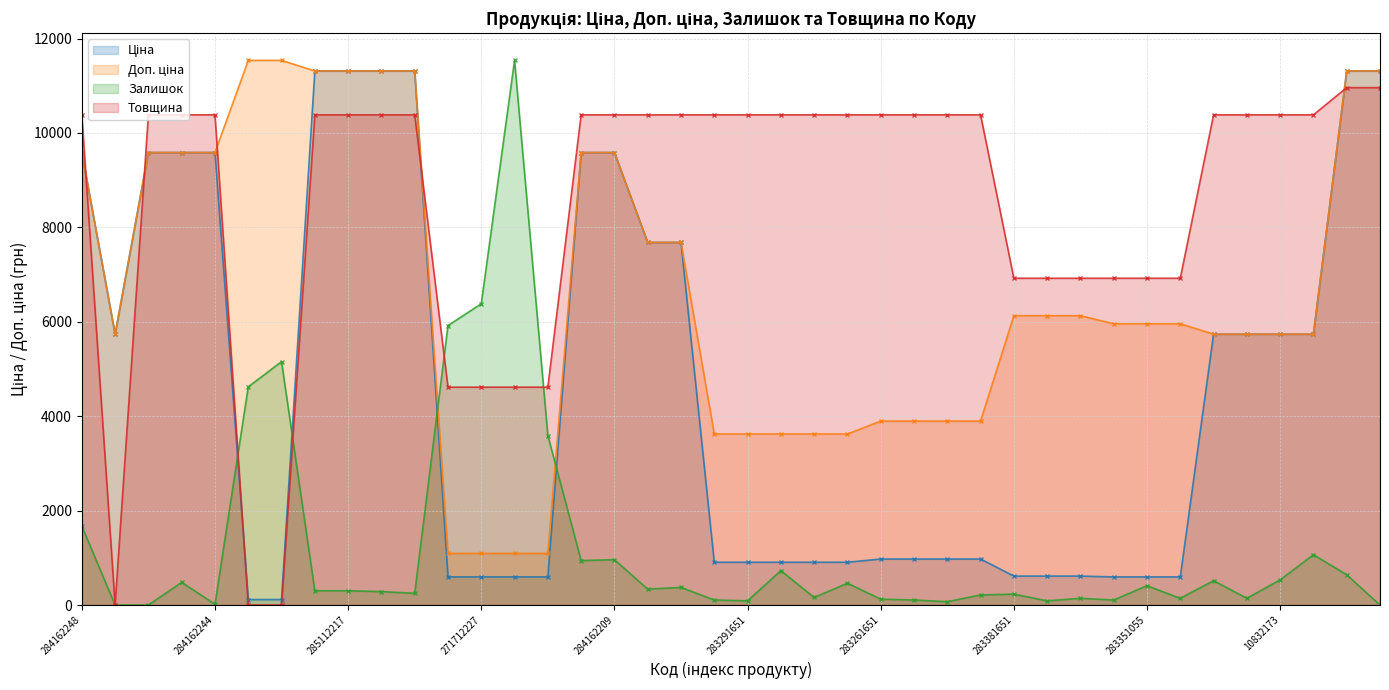

At which category does Ціна reach its first local valley?

10832185